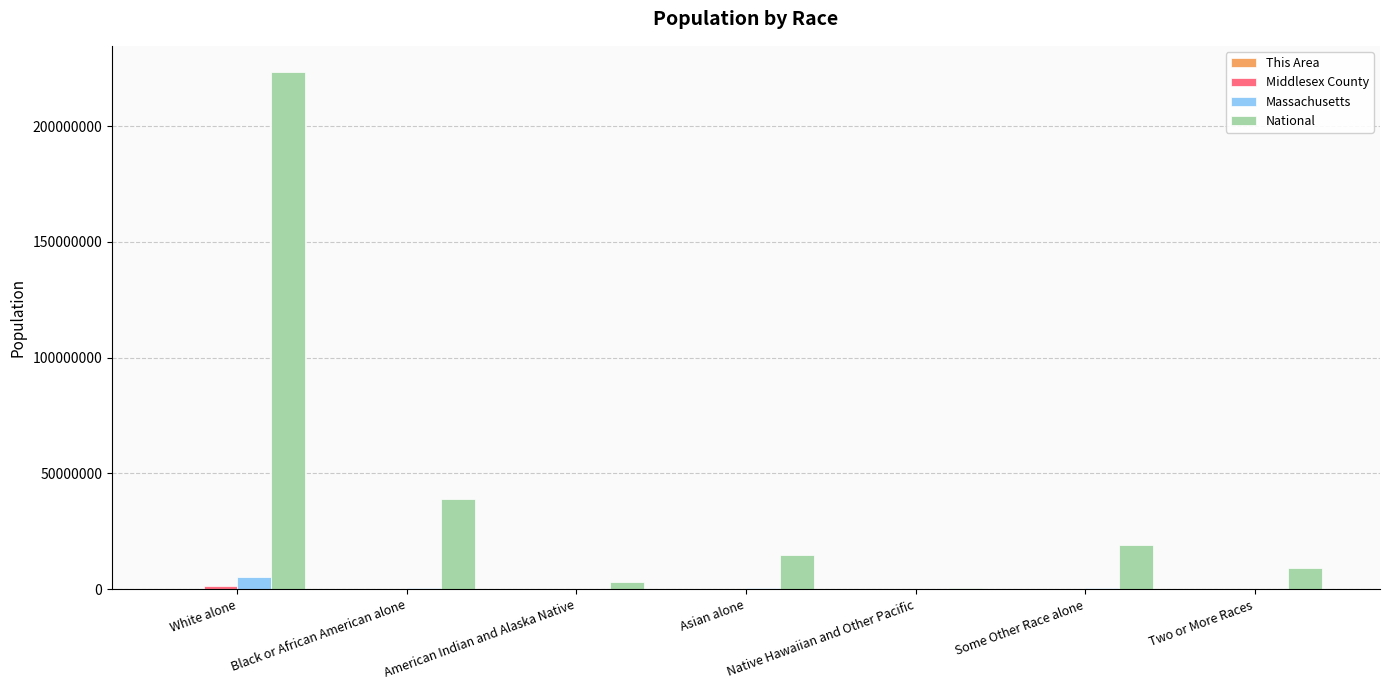

What is the highest value of the National series?

223553265